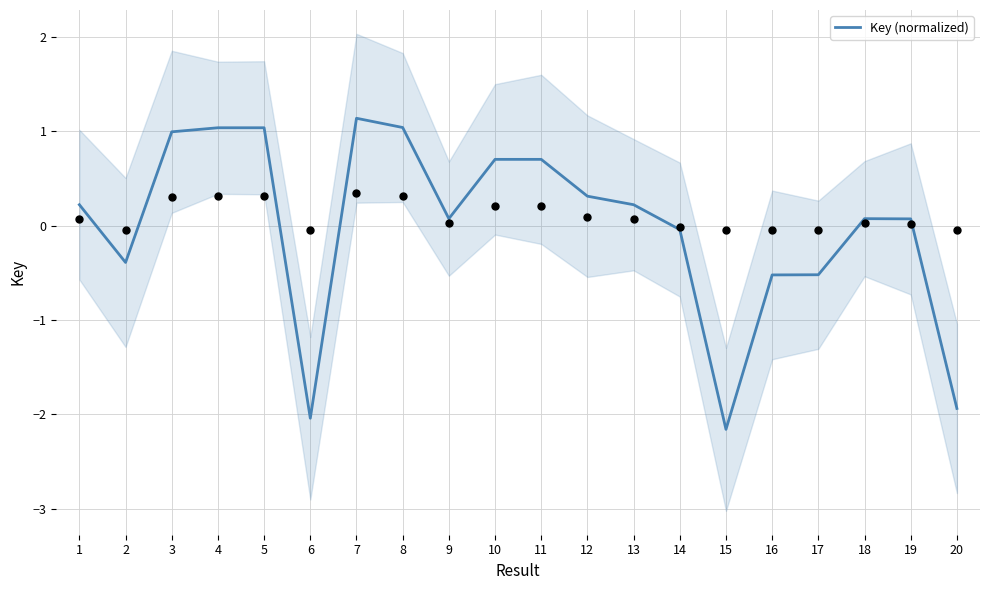

What is the change in value from 10 to 20?

-2.6